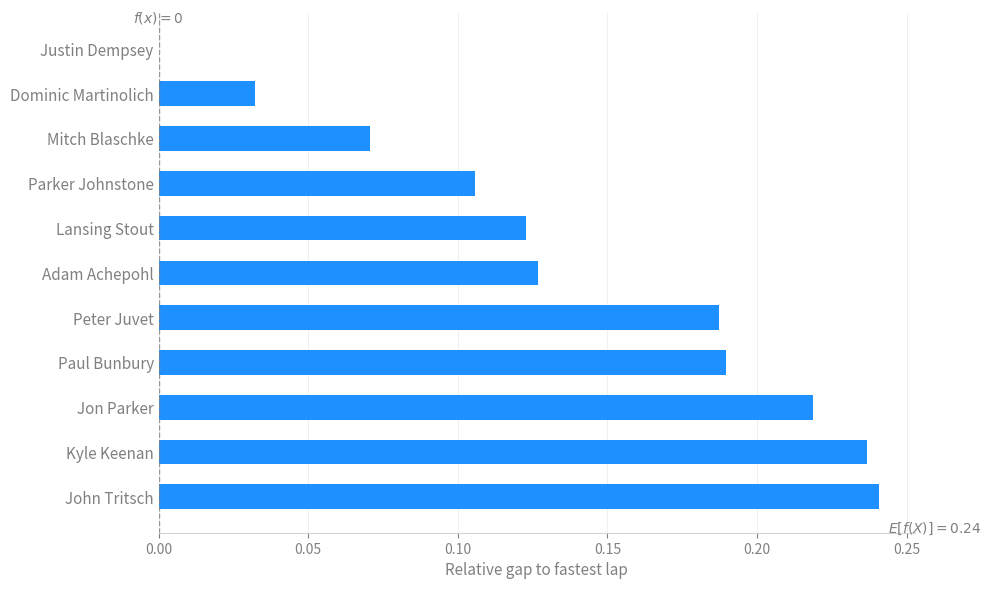

Between Jon Parker and Kyle Keenan, which is larger?

Kyle Keenan